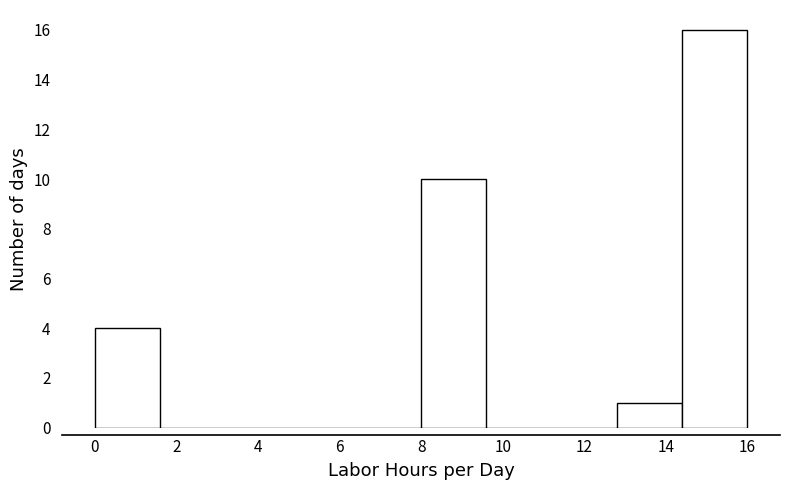

Which range on the x-axis has the tallest bar?

14.4 to 16.0